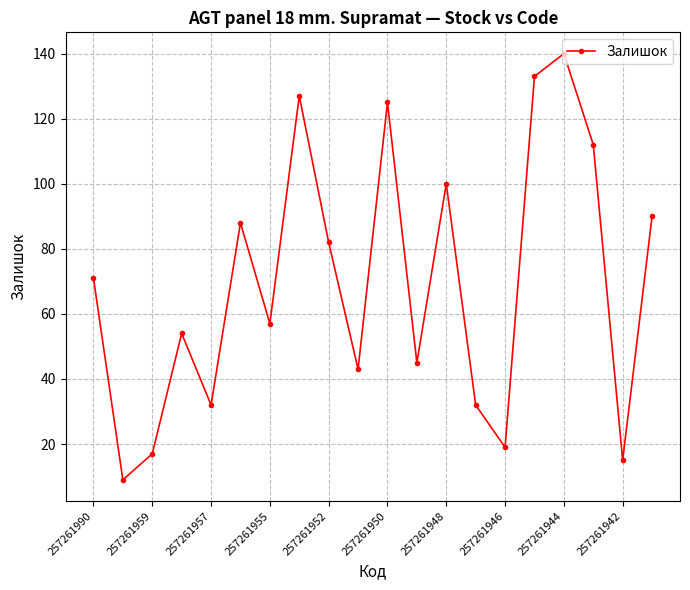

What is the minimum value shown in the chart?

9